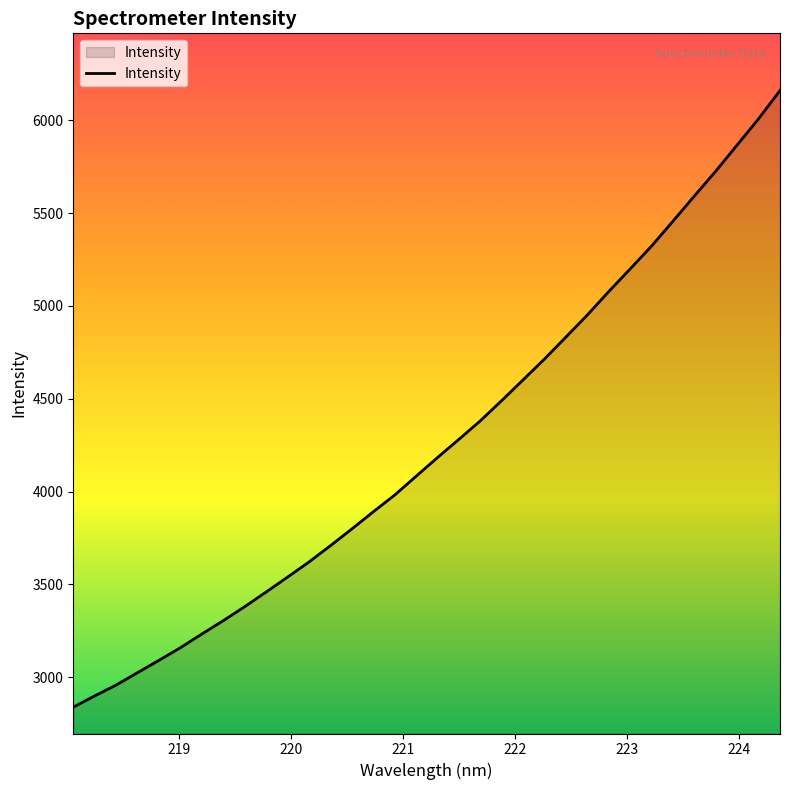

What is the smallest value displayed?

2838.3